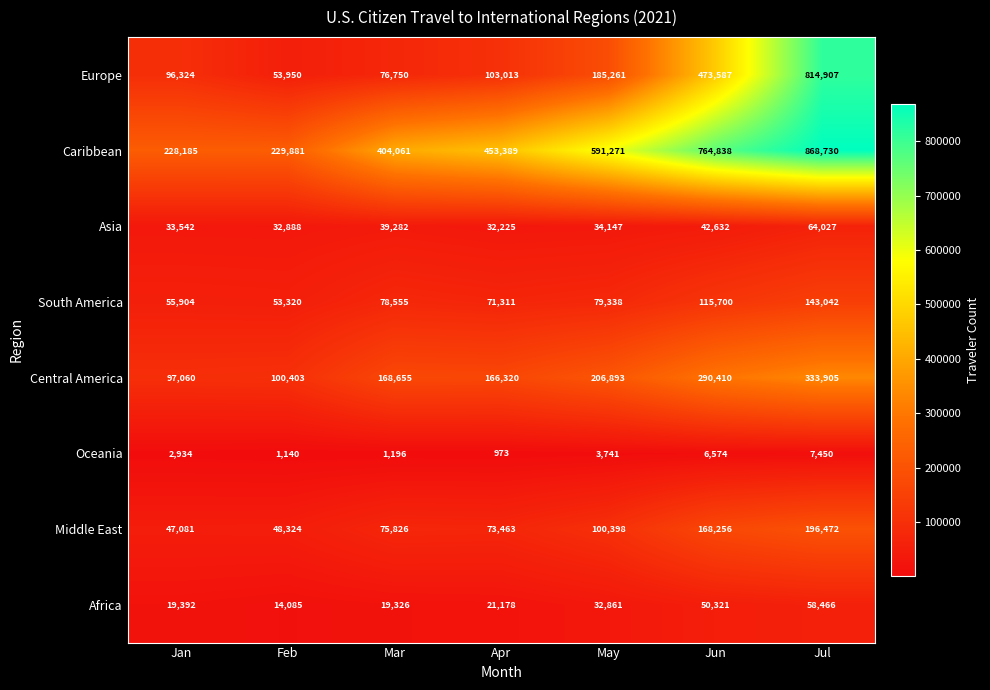

At how many categories does at least one series exceed 435405?

4